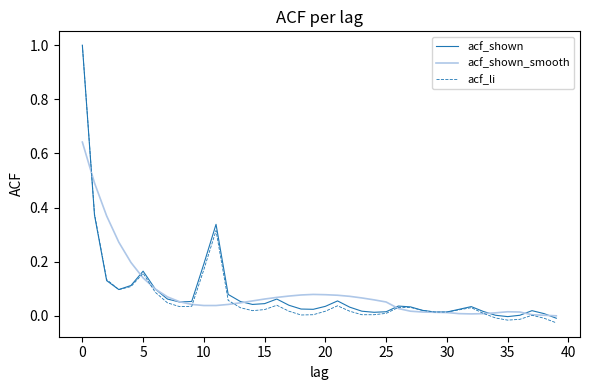

What is the maximum value shown in the chart?

1.0